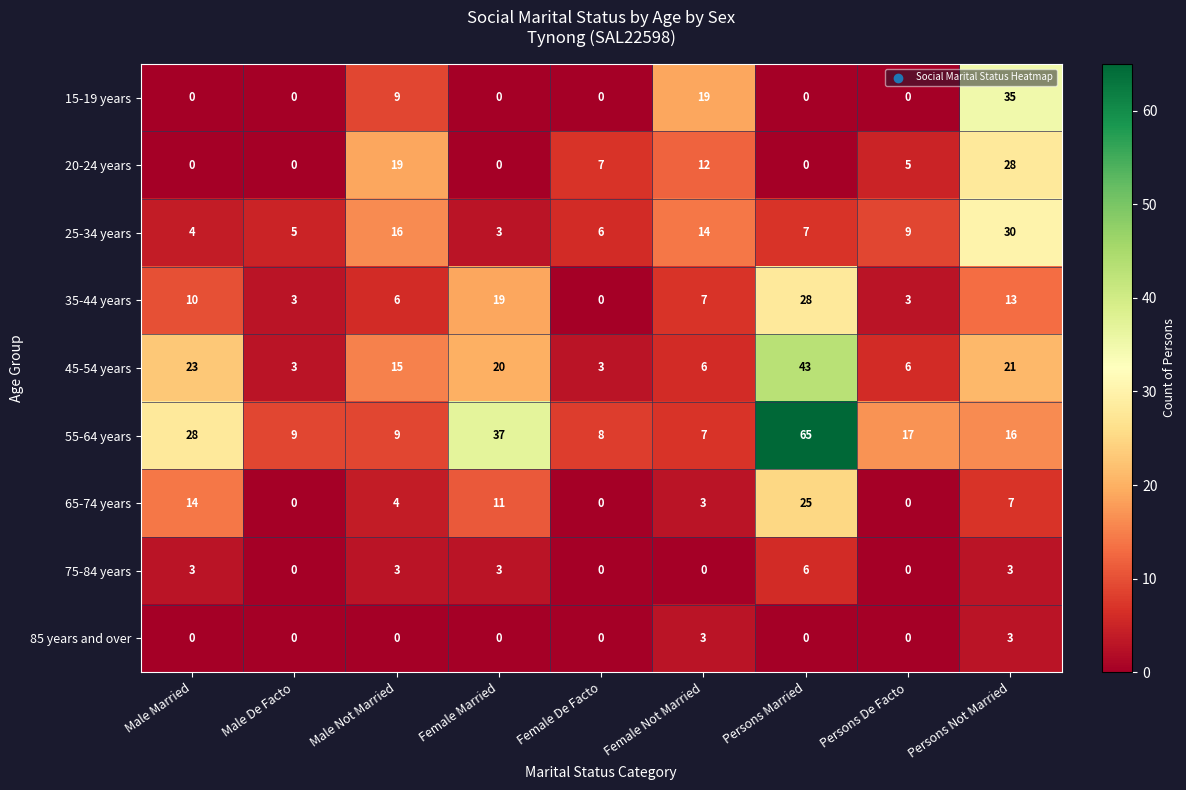

What is the average value of the 25-34 years series?

10